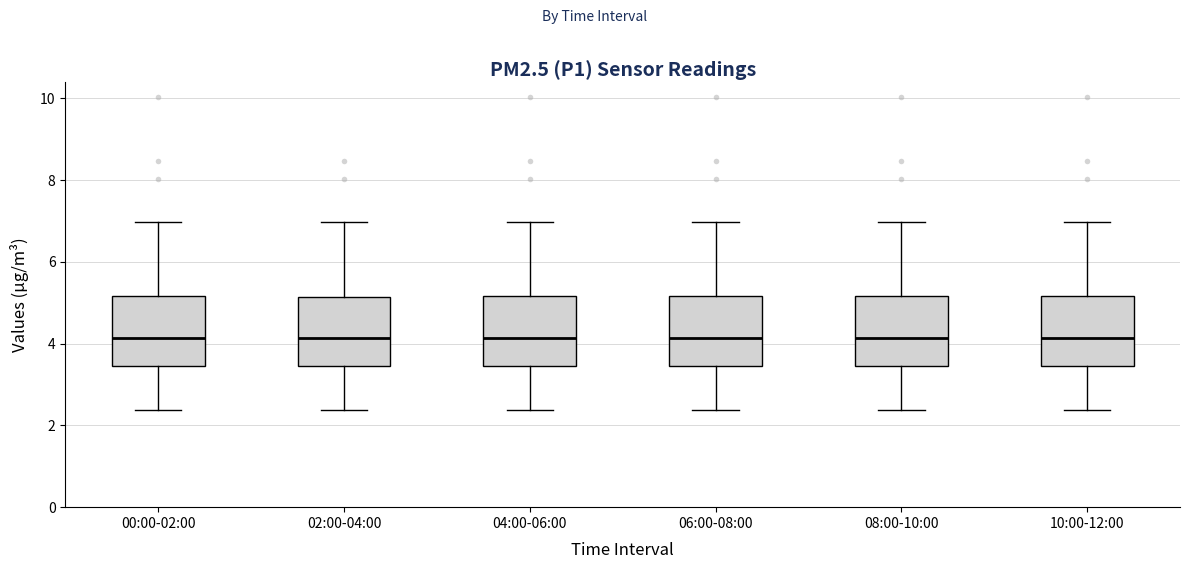

Reading left to right, transcribe this box plot: for each box, give where its median line is, the range the box spans, and where its two whiskers end, as read against the y-axis. The values are not printed on the chart, so give them approximately, as read against the axis.

00:00-02:00: median 4.2, box 3.4 to 5.2, whiskers 2.4 to 7.0
02:00-04:00: median 4.2, box 3.4 to 5.2, whiskers 2.4 to 7.0
04:00-06:00: median 4.2, box 3.4 to 5.2, whiskers 2.4 to 7.0
06:00-08:00: median 4.2, box 3.4 to 5.2, whiskers 2.4 to 7.0
08:00-10:00: median 4.2, box 3.4 to 5.2, whiskers 2.4 to 7.0
10:00-12:00: median 4.2, box 3.4 to 5.2, whiskers 2.4 to 7.0